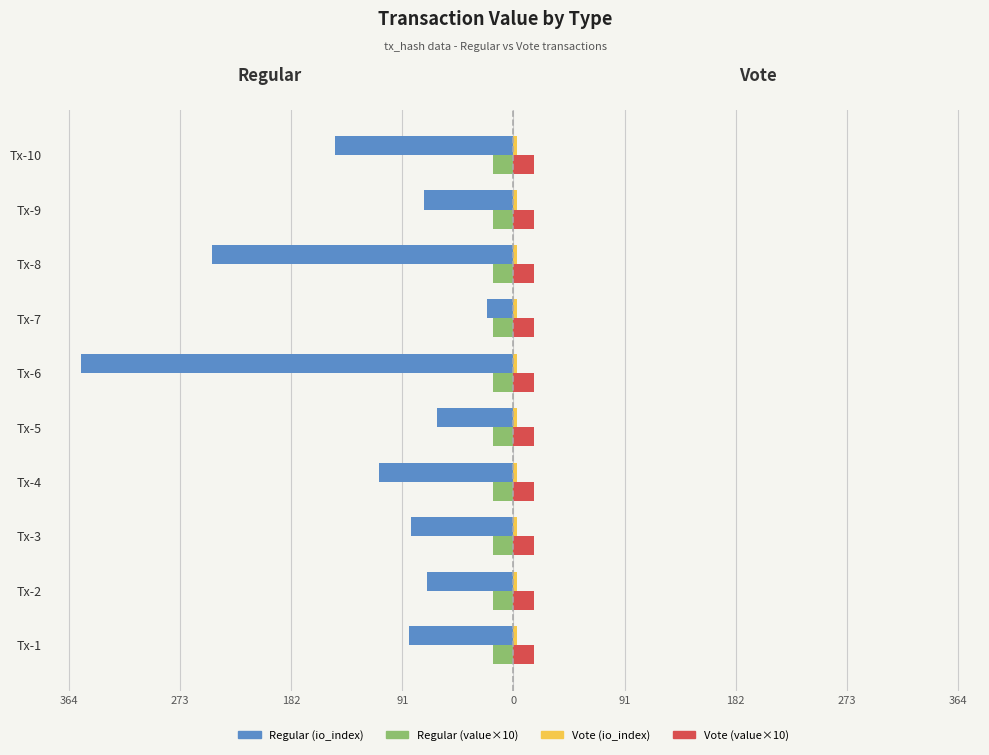

What is the value of the Regular (io_index) bar at the 2nd from the left?

-71.0